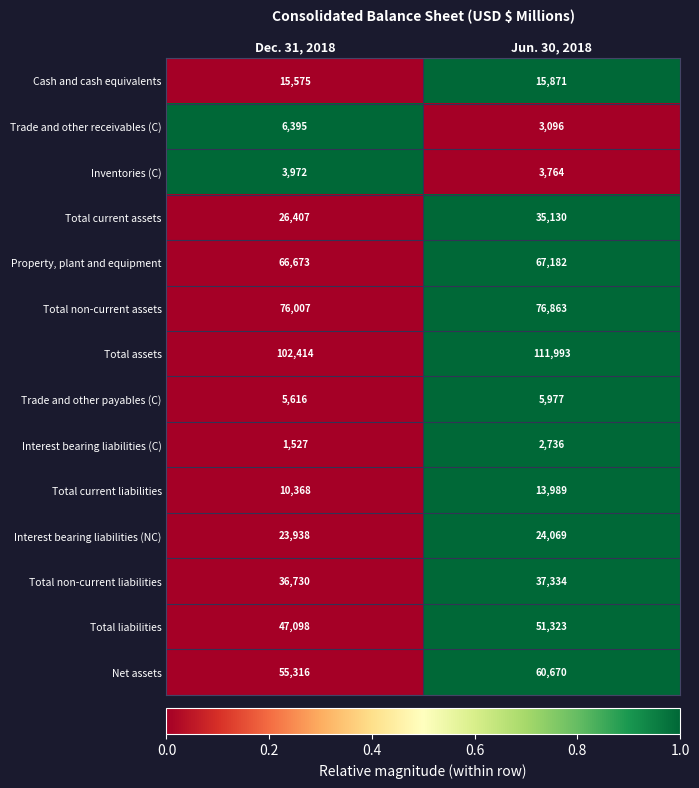

Count the number of categories in the chart.

2